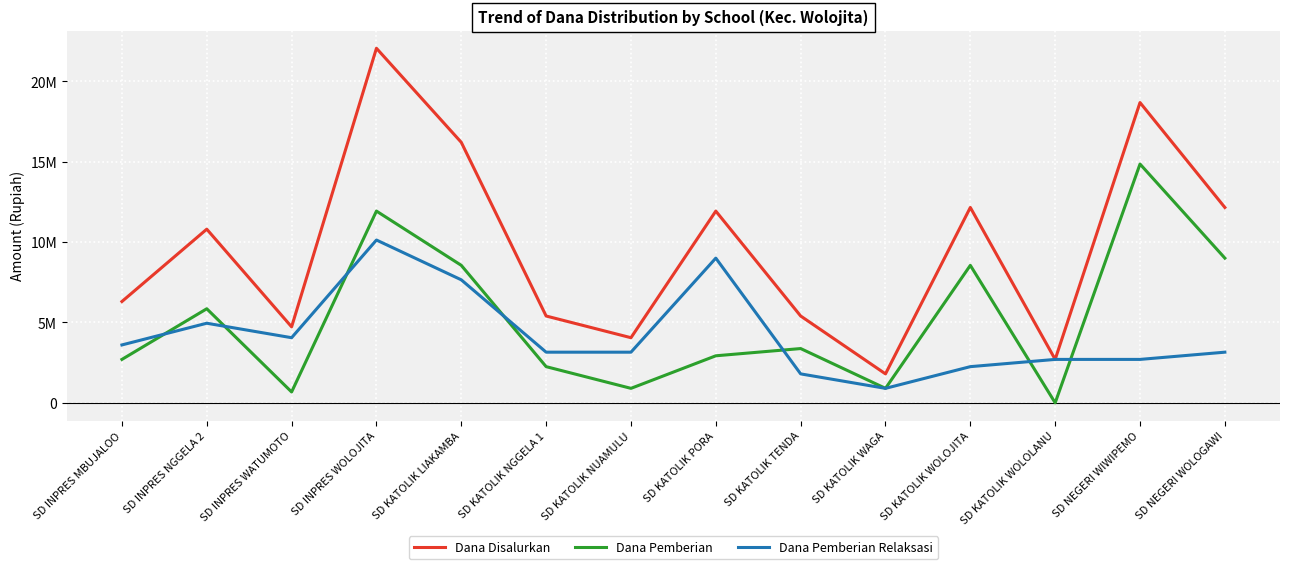

List the labels in order of Dana Pemberian value, smallest first.

SD KATOLIK WOLOLANU, SD INPRES WATUMOTO, SD KATOLIK NUAMULU, SD KATOLIK WAGA, SD KATOLIK NGGELA 1, SD INPRES MBUJALOO, SD KATOLIK PORA, SD KATOLIK TENDA, SD INPRES NGGELA 2, SD KATOLIK LIAKAMBA, SD KATOLIK WOLOJITA, SD NEGERI WOLOGAWI, SD INPRES WOLOJITA, SD NEGERI WIWIPEMO